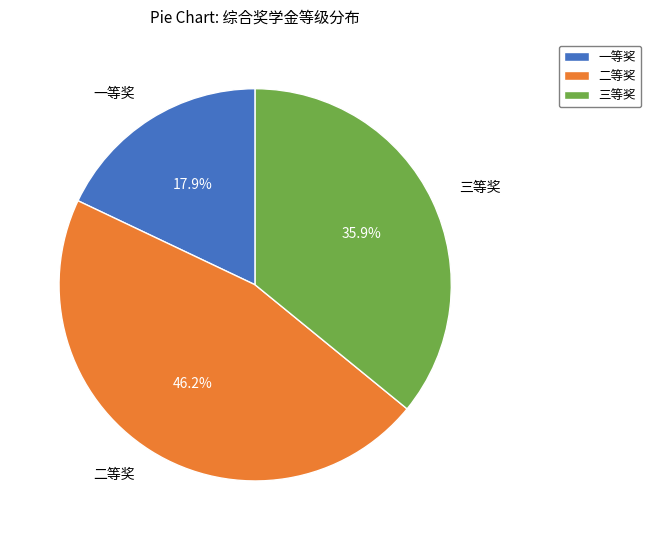

Is there any slice that represents more than half of the pie?

No